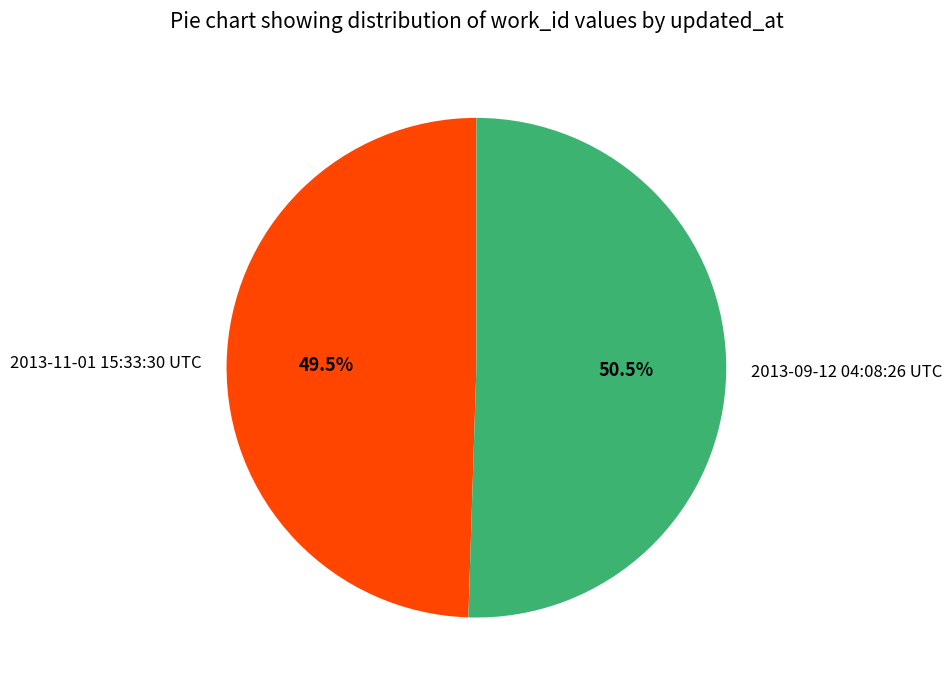

How many segments does this pie chart have?

2